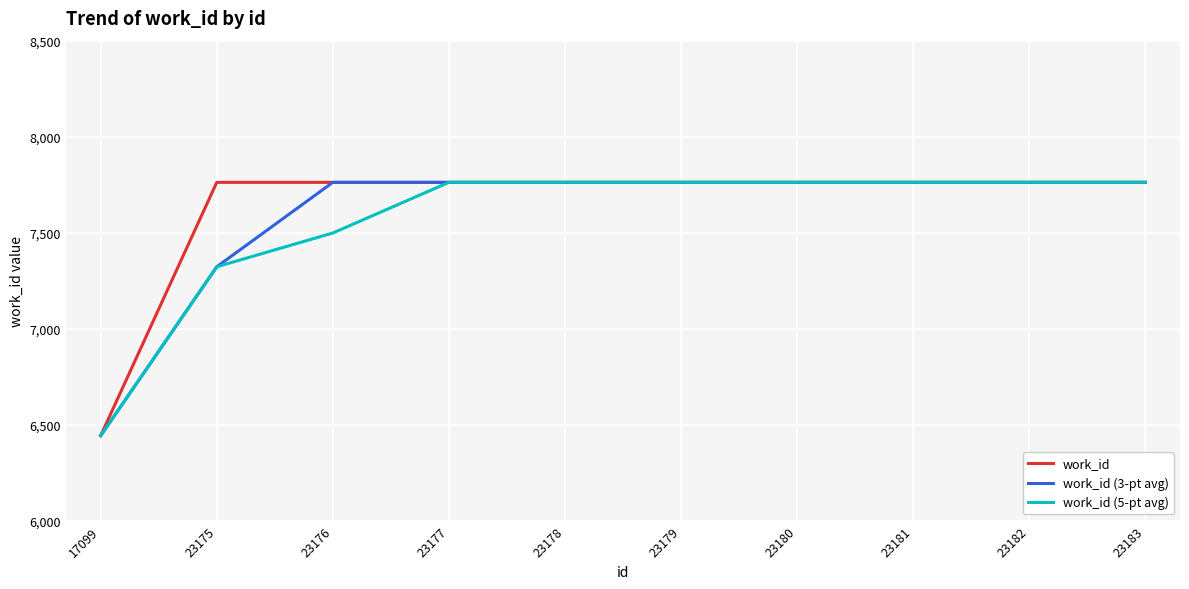

Reading right to left, what are all the values shown in this chart?

work_id: 7762.0	7762.0	7762.0	7762.0	7762.0	7762.0	7762.0	7762.0	7762.0	6443.0
work_id (3-pt avg): 7762.0	7762.0	7762.0	7762.0	7762.0	7762.0	7762.0	7762.0	7322.3	6443.0
work_id (5-pt avg): 7762.0	7762.0	7762.0	7762.0	7762.0	7762.0	7762.0	7498.2	7322.3	6443.0